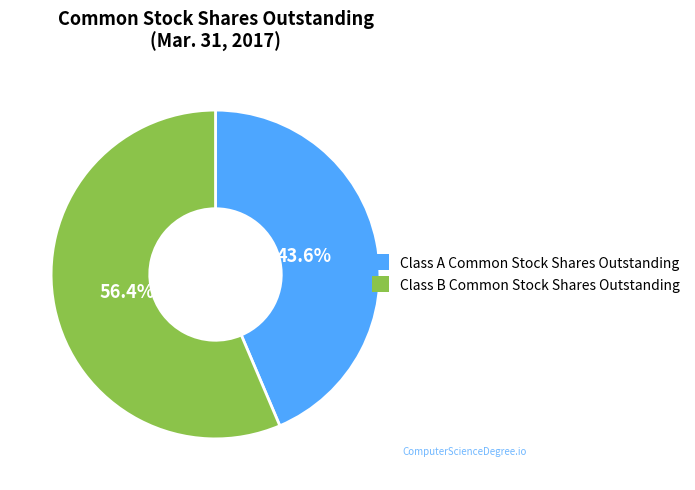

What is the total percentage of Class A Common Stock Shares Outstanding and Class B Common Stock Shares Outstanding?

100.0%